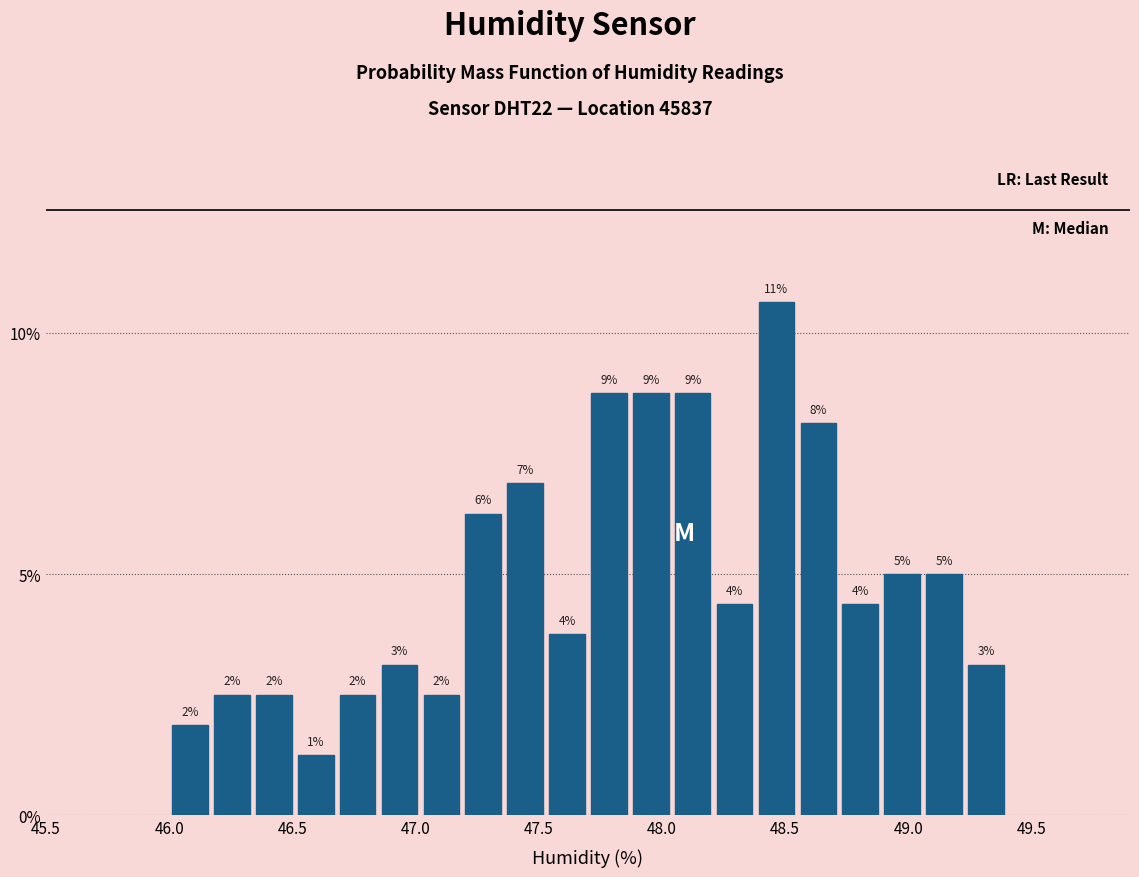

Read against the x-axis, roughly where is the centre of the tallest bar?

48.45